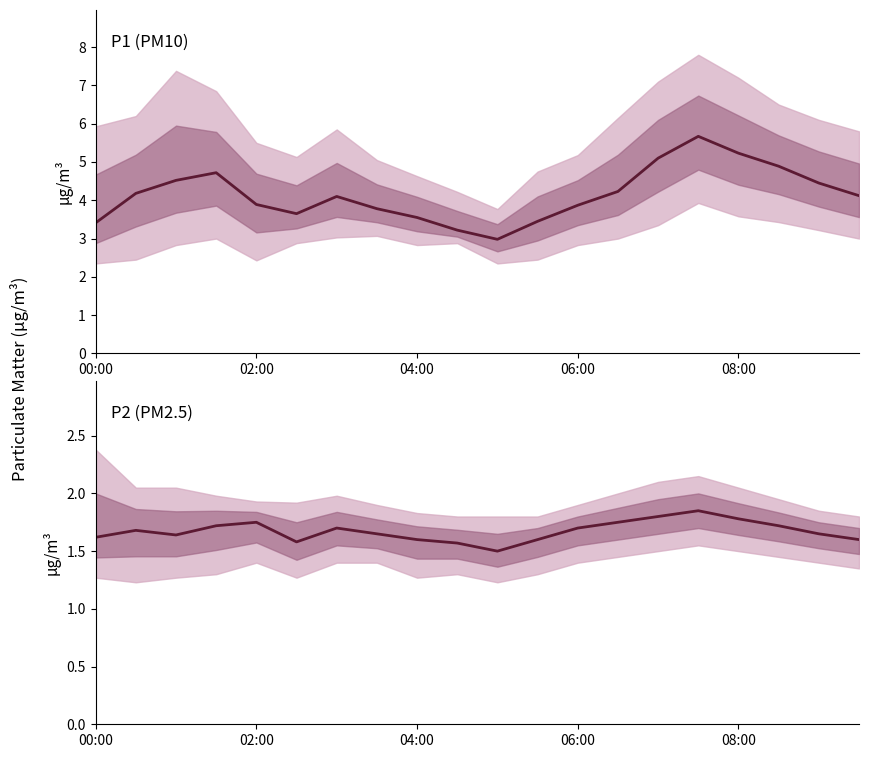

True or false: P2 and P1 cross at least once.

False